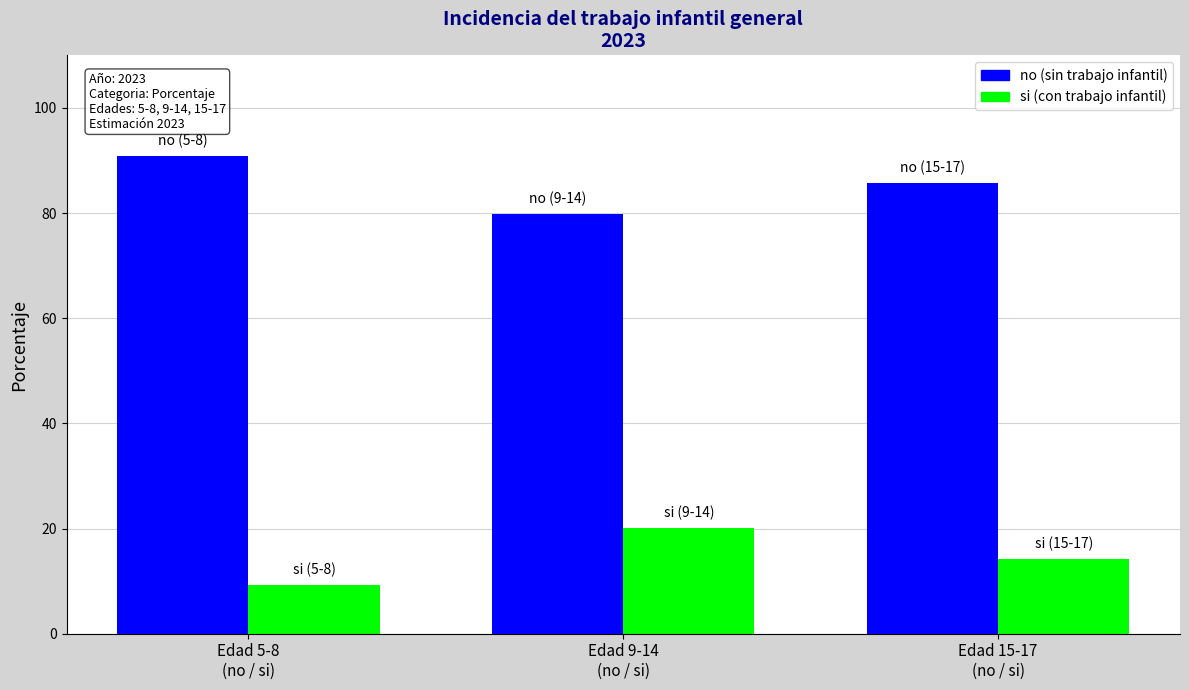

Rank the series at 5-8 from highest to lowest value.

no, si